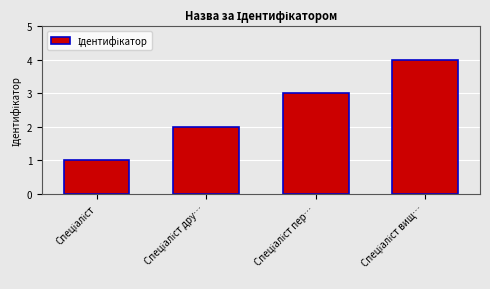

What is the smallest value displayed?

1